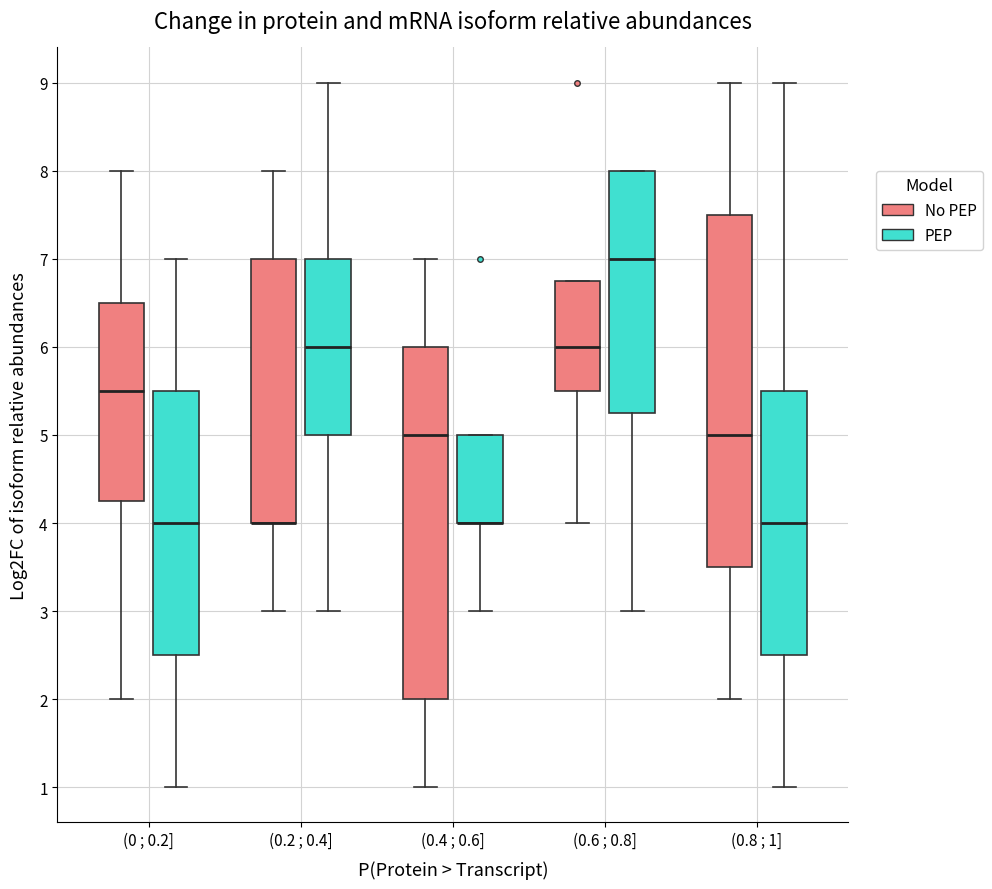

Reading left to right, transcribe this box plot: for each box, give where its median line is, the range the box spans, and where its two whiskers end, as read against the y-axis. The values are not printed on the chart, so give them approximately, as read against the axis.

(0 ; 0.2] (No PEP): median 5.5, box 4.3 to 6.5, whiskers 2.0 to 8.0
(0 ; 0.2] (PEP): median 4.0, box 2.5 to 5.5, whiskers 1.0 to 7.0
(0.2 ; 0.4] (No PEP): median 4.0 (drawn on the box's lower edge), box 4.0 to 7.0, whiskers 3.0 to 8.0
(0.2 ; 0.4] (PEP): median 6.0, box 5.0 to 7.0, whiskers 3.0 to 9.0
(0.4 ; 0.6] (No PEP): median 5.0, box 2.0 to 6.0, whiskers 1.0 to 7.0
(0.4 ; 0.6] (PEP): median 4.0 (drawn on the box's lower edge), box 4.0 to 5.0, whiskers 3.0 to 5.0
(0.6 ; 0.8] (No PEP): median 6.0, box 5.5 to 6.8, whiskers 4.0 to 6.8
(0.6 ; 0.8] (PEP): median 7.0, box 5.3 to 8.0, whiskers 3.0 to 8.0
(0.8 ; 1] (No PEP): median 5.0, box 3.5 to 7.5, whiskers 2.0 to 9.0
(0.8 ; 1] (PEP): median 4.0, box 2.5 to 5.5, whiskers 1.0 to 9.0